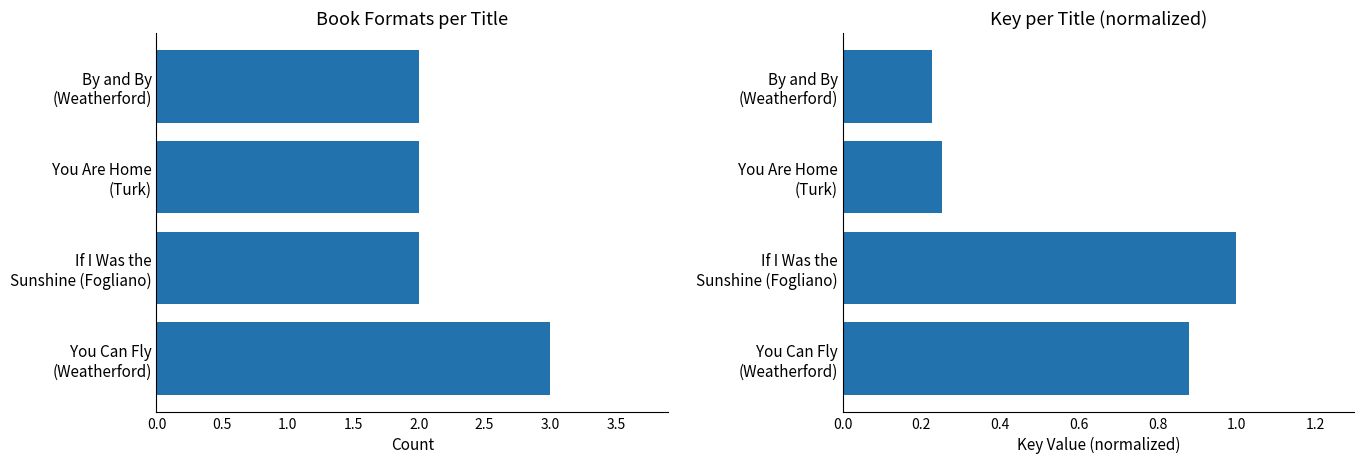

What are all the series names shown in the legend?

Number of Formats, Key (normalized)